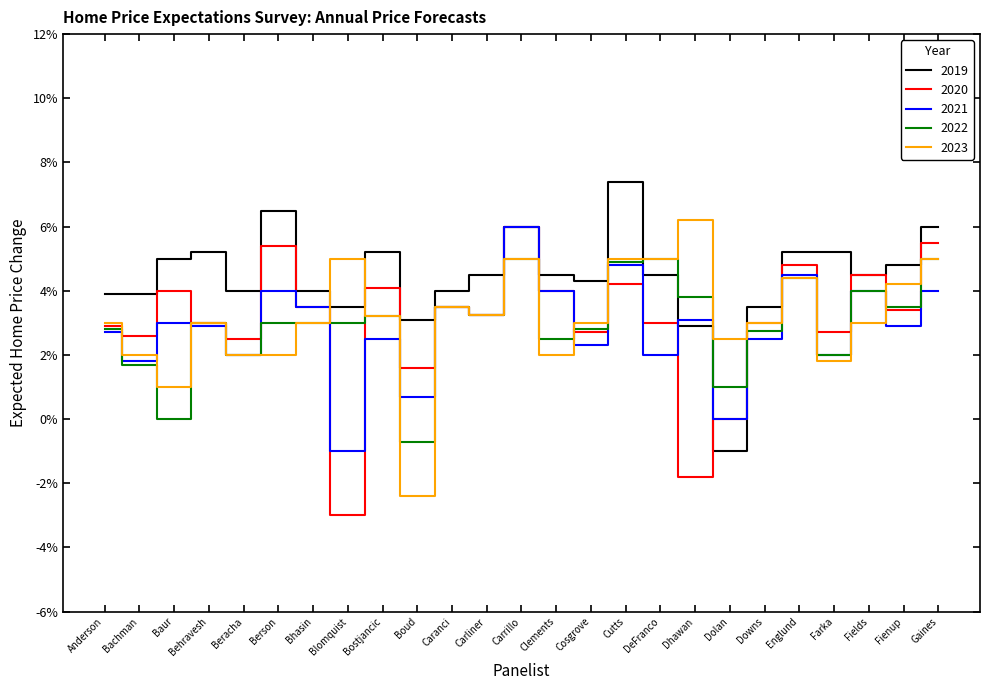

Which series has the largest total across all categories?

2019